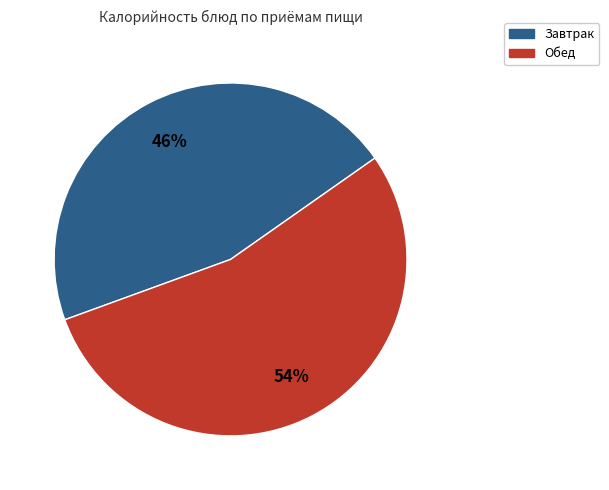

To the nearest percent, what is the average slice percentage?

50%